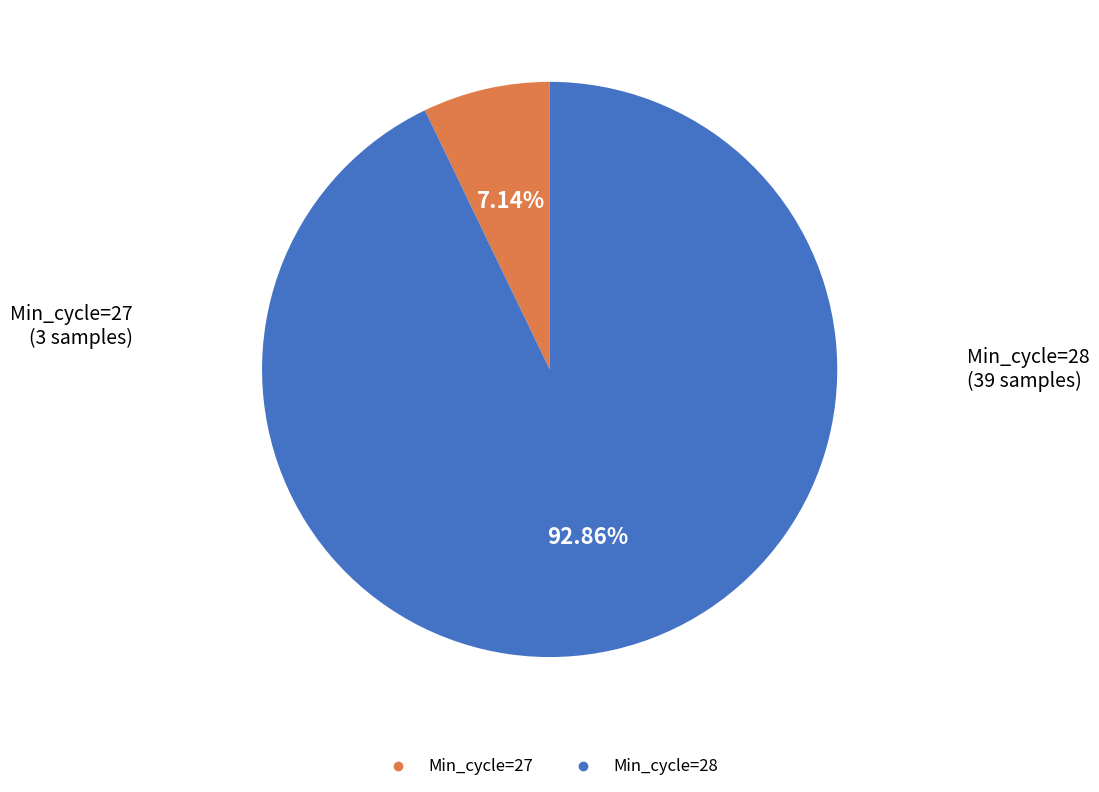

What is the majority slice?

Min_cycle=28